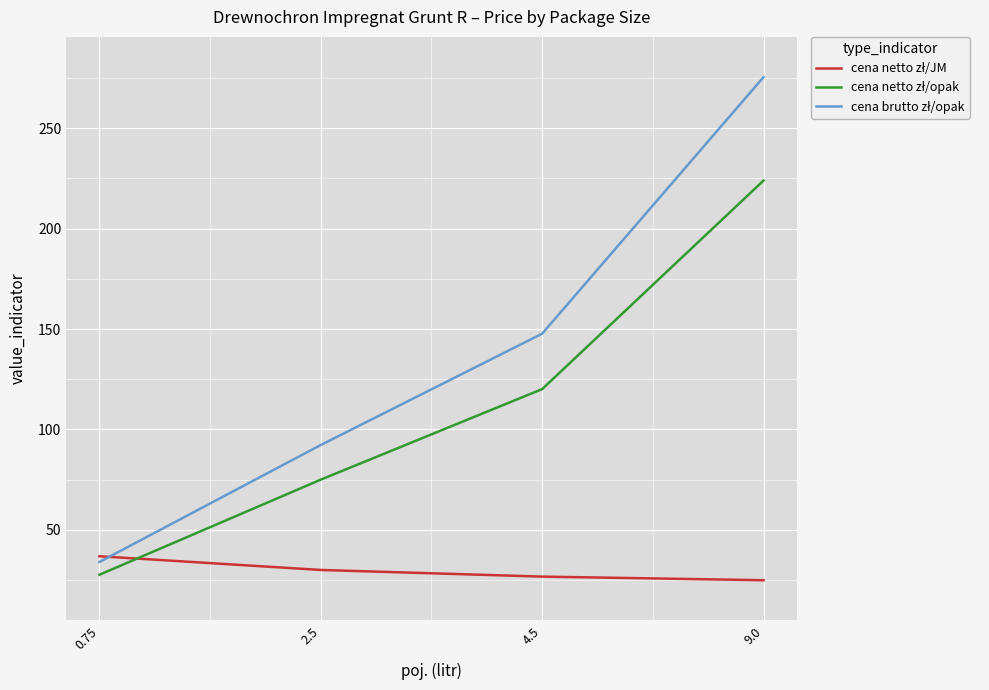

At which category is the sum across all series the highest?

9.0